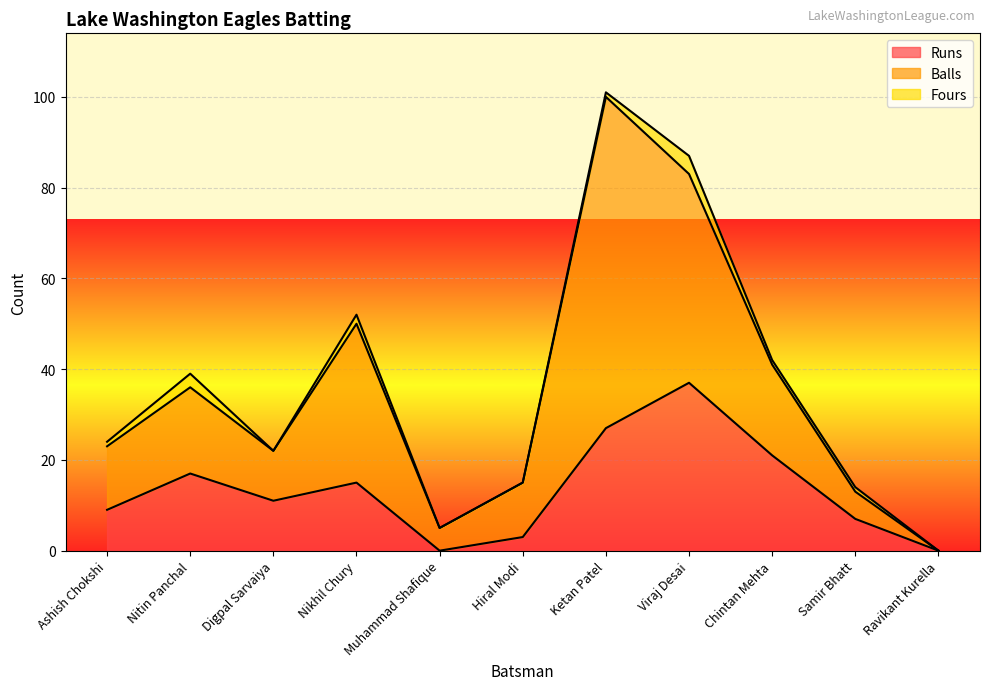

At how many categories does at least one series exceed 9?

8